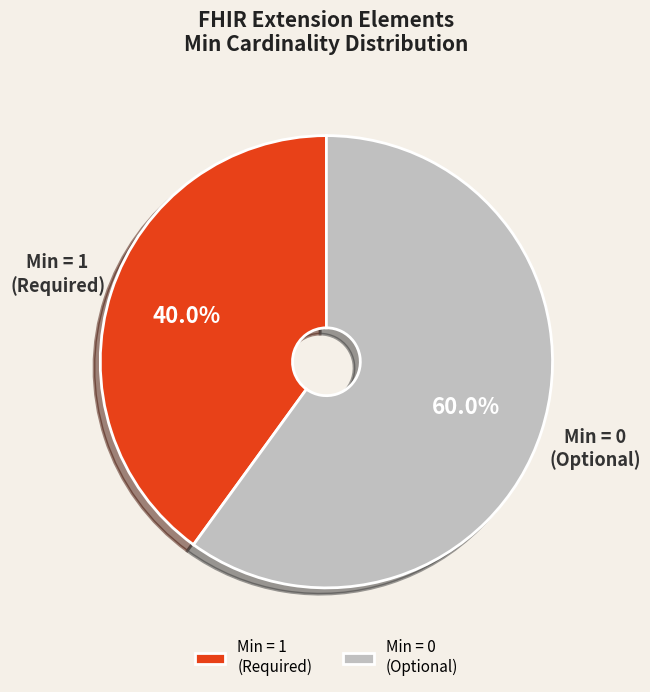

Which has a higher value, Min = 1 (Required) or Min = 0 (Optional)?

Min = 0 (Optional)